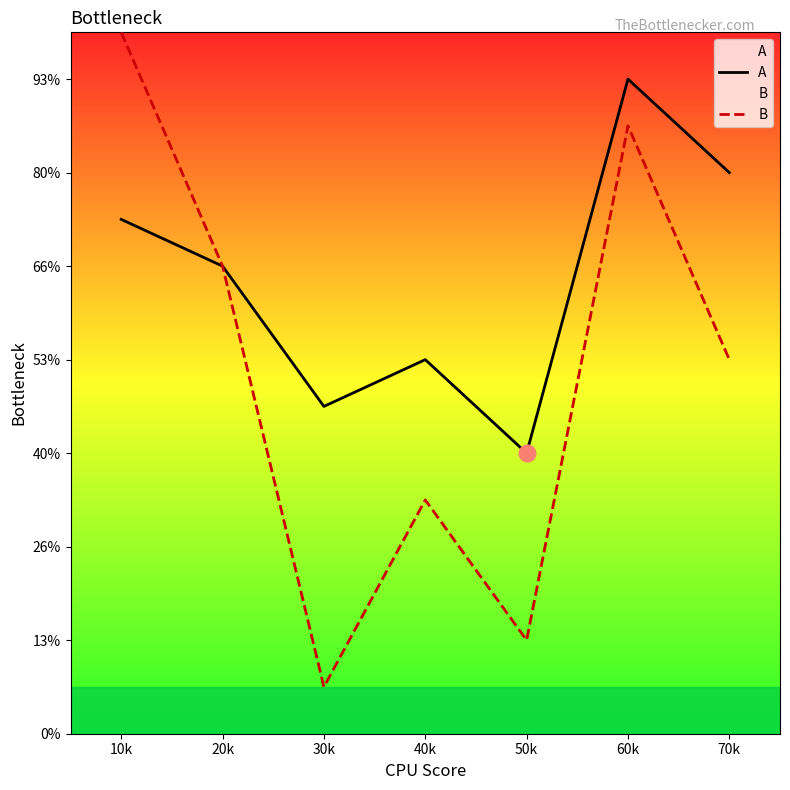

How many distinct data groups are displayed?

2